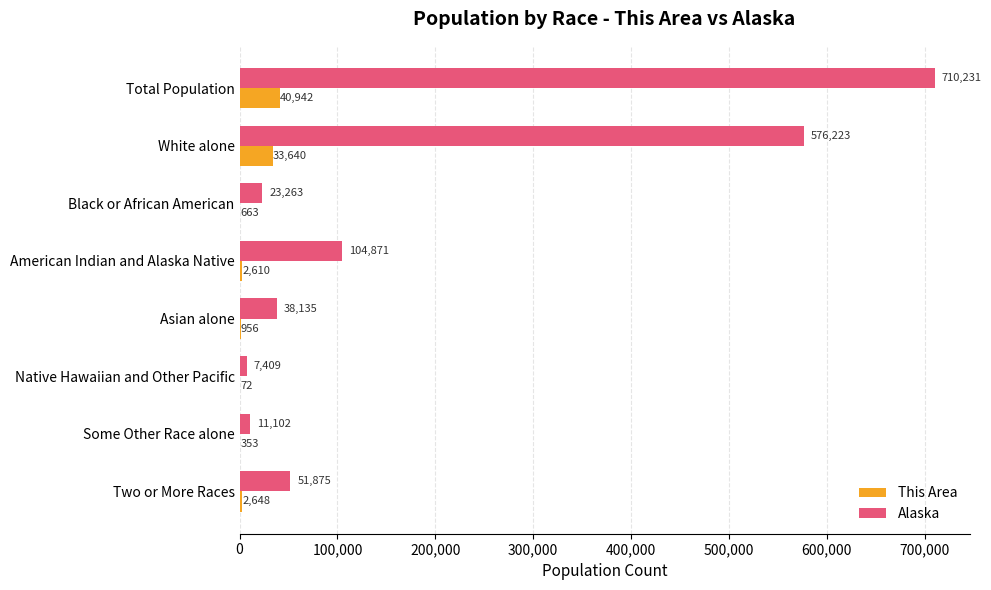

Between White alone and Two or More Races, which series saw the biggest shift?

Alaska